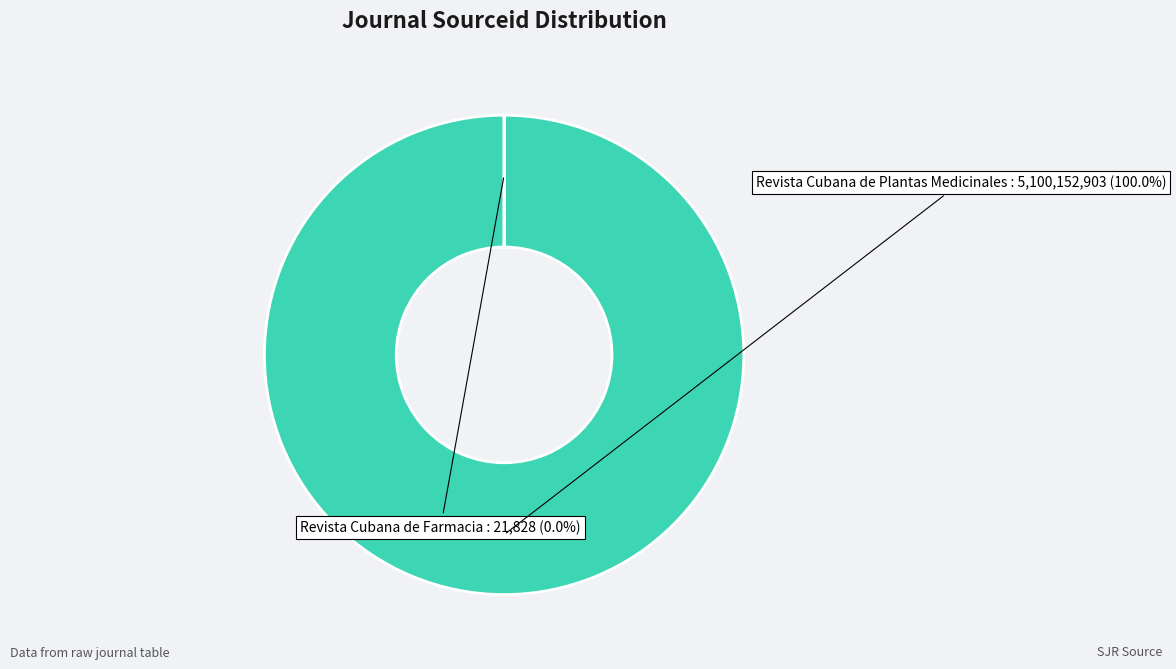

Does any single category account for the majority?

Yes